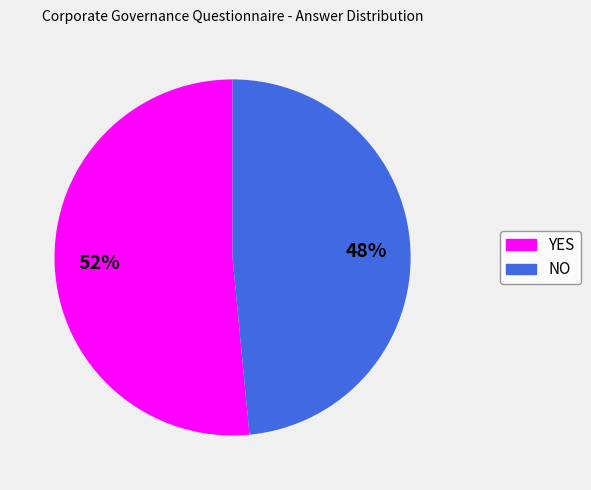

Approximately how many times larger is the value at NO compared to YES?

0.9